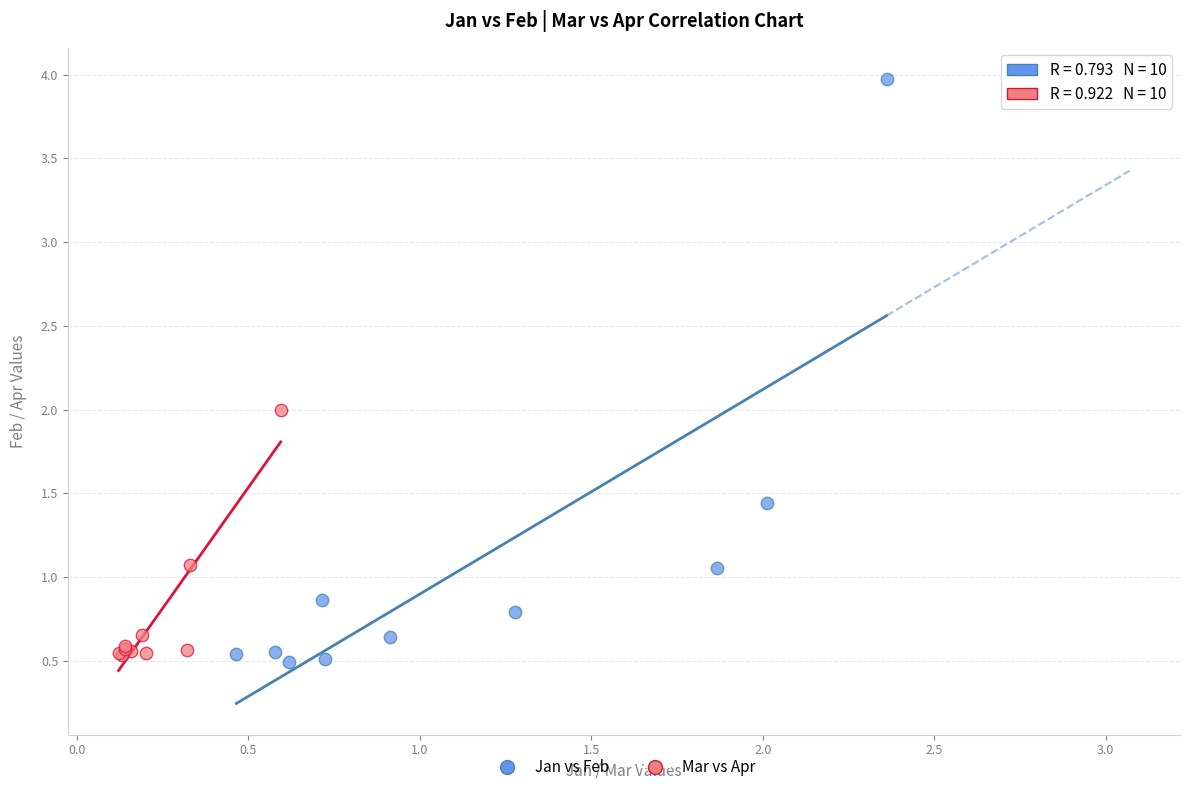

Which series has the widest spread of Y values?

Jan vs Feb